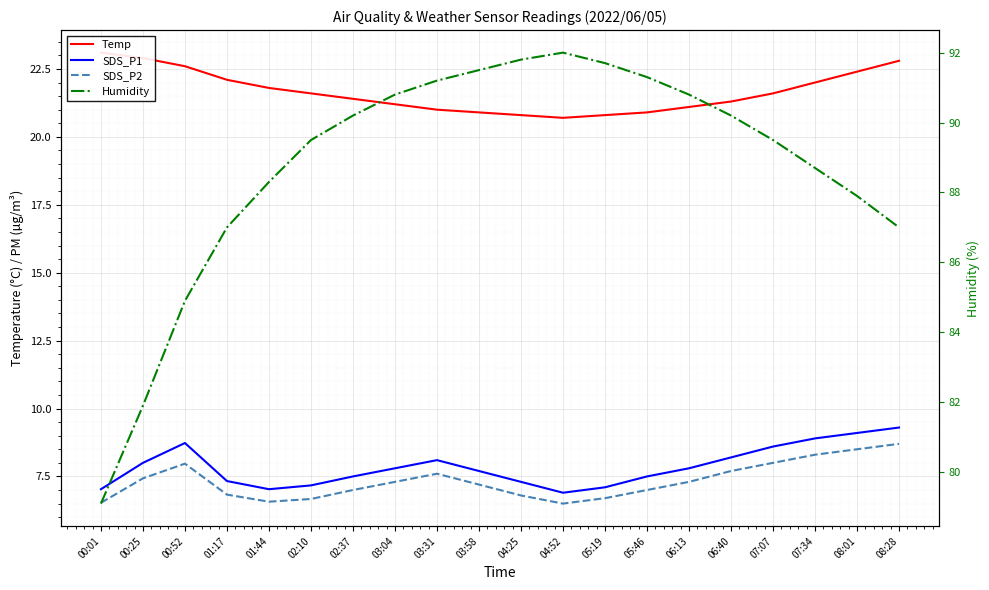

How many interior local peaks does the SDS_P1 series have?

2